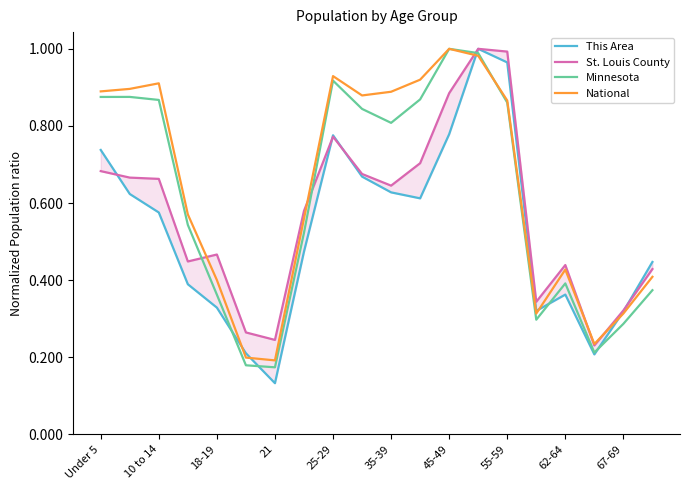

How many times do National and Minnesota cross each other?

1